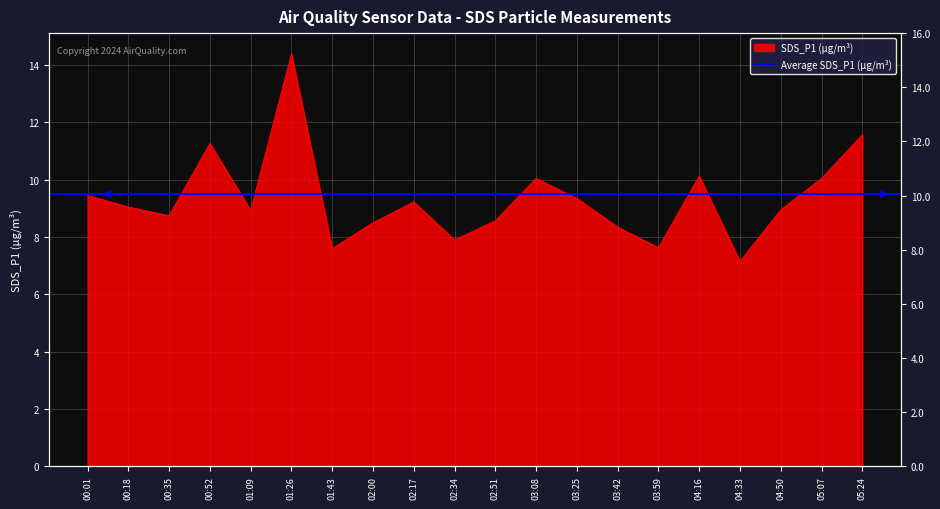

What is the label of the 7th point from the right?

03:42